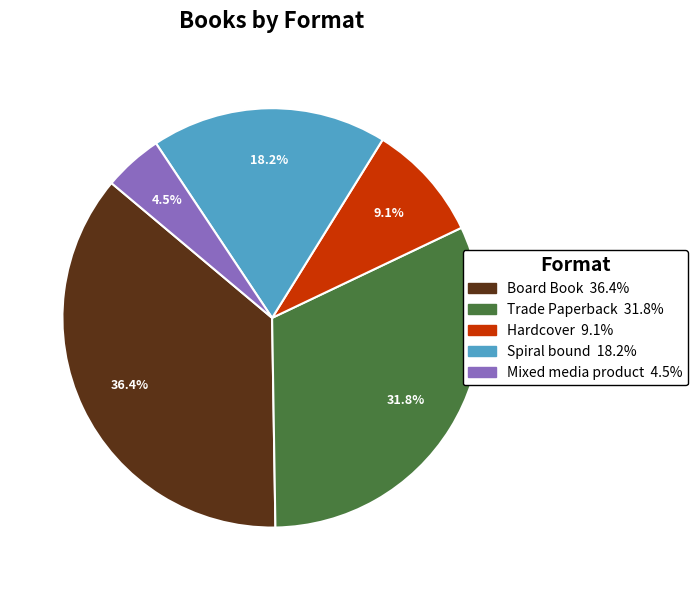

To the nearest percent, what portion does Trade Paperback represent?

32%